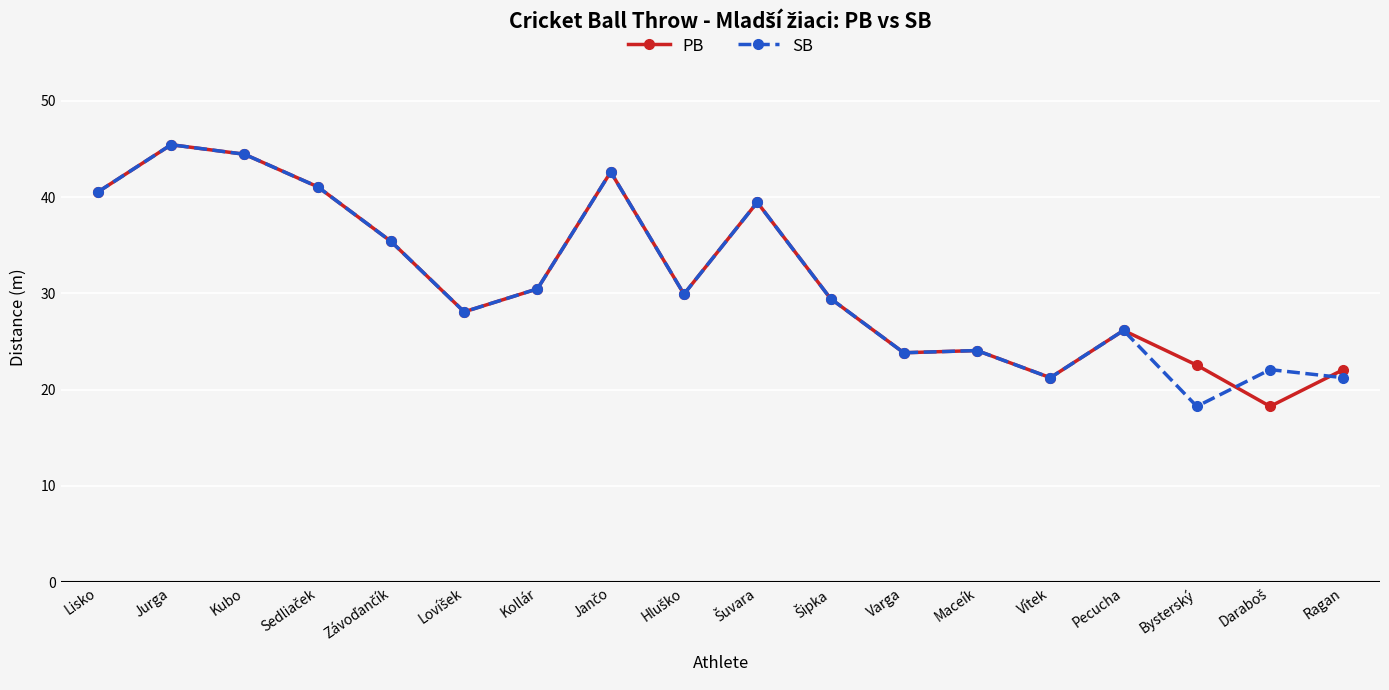

What is the total value across all series at Jurga?

90.9